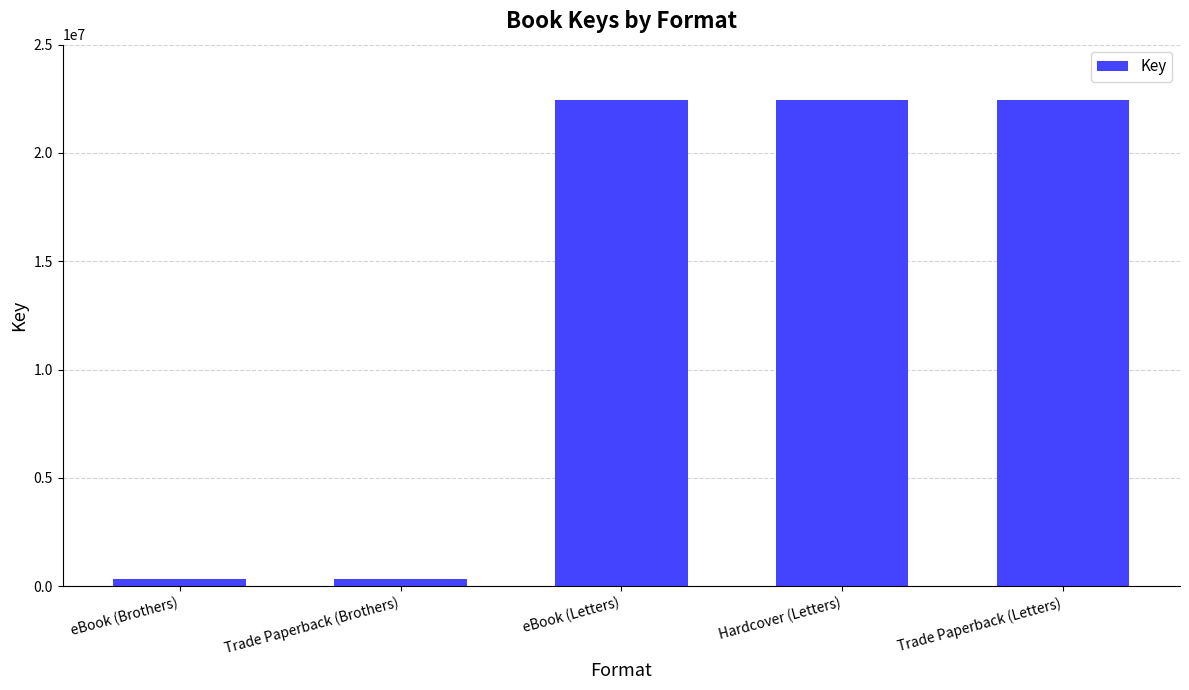

What is the ratio of the value at eBook (Letters) to the value at Hardcover (Letters)?

1.0